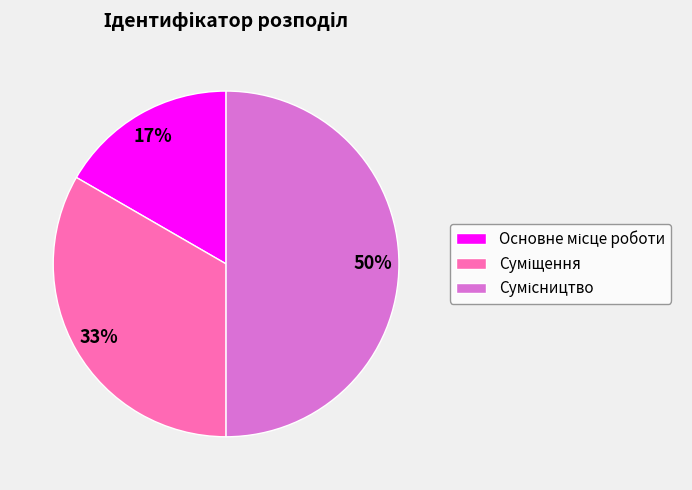

To the nearest percent, what is the difference between the largest and smallest slice percentages?

33%